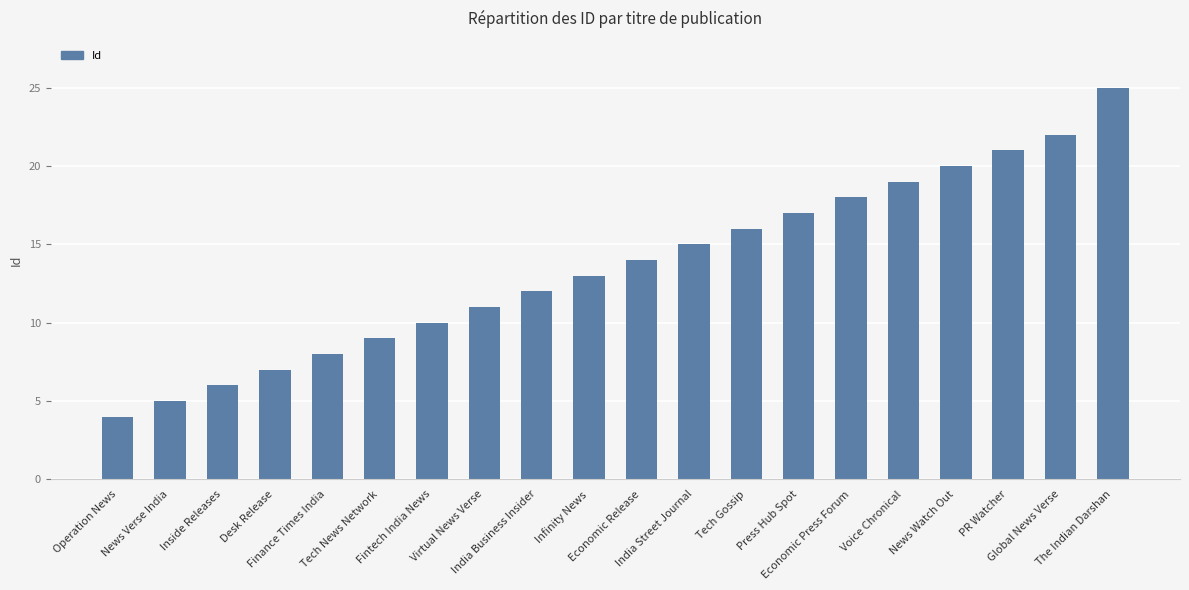

What is the label of the 19th bar from the right?

News Verse India